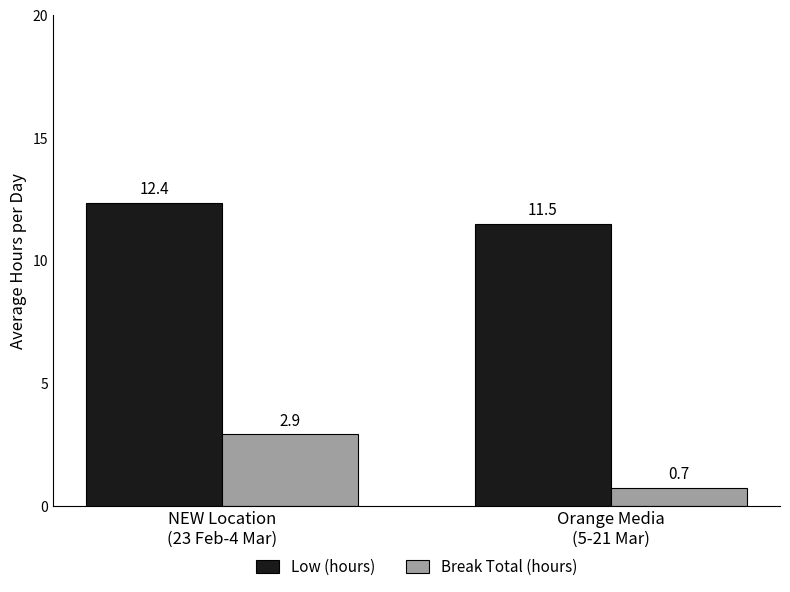

What is the difference between the highest and lowest values at Orange Media
(5-21 Mar)?

10.8